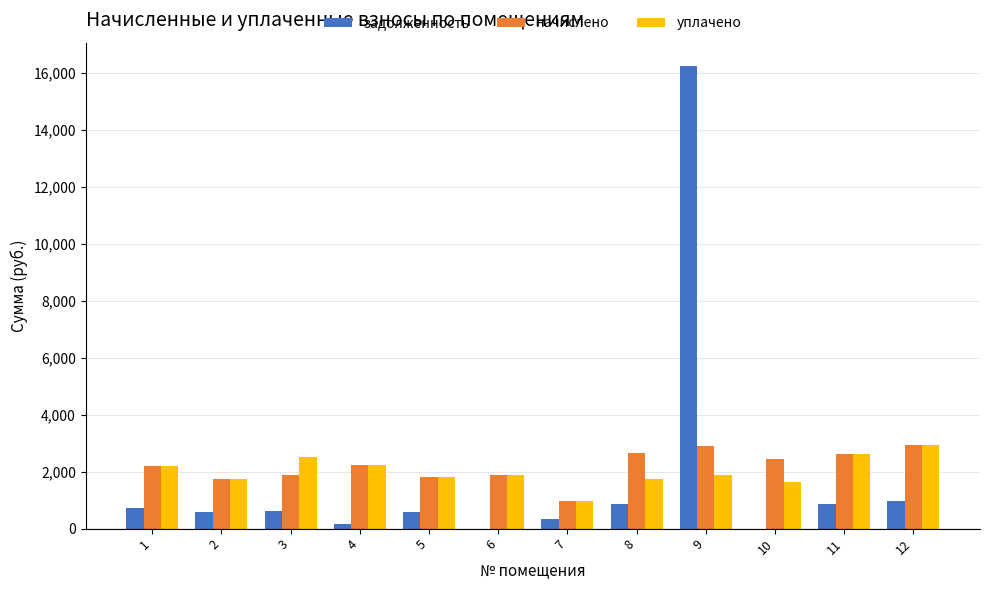

At which label does задолженность first exceed 624?

1